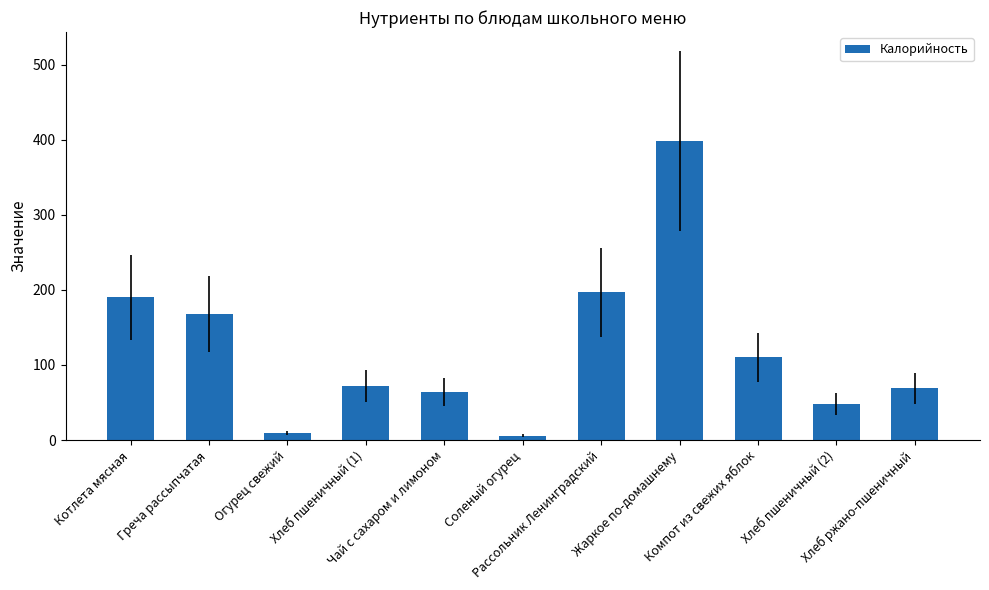

Which has a higher value, Огурец свежий or Хлеб пшеничный (1)?

Хлеб пшеничный (1)